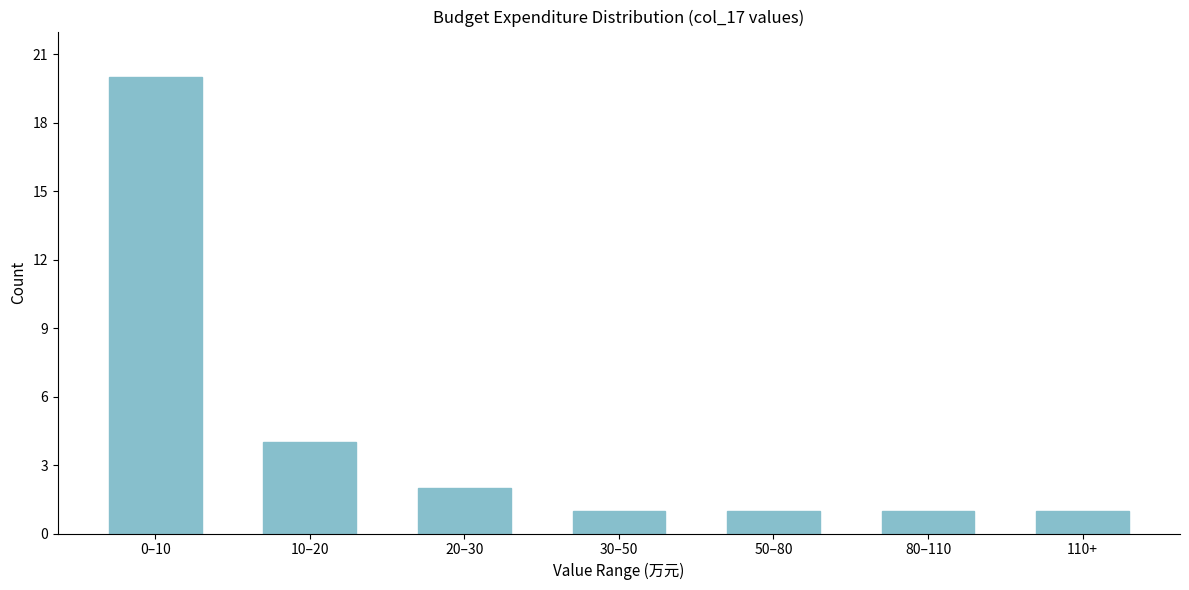

Reading right to left, what are all the values shown in this chart?

110+=1	80–110=1	50–80=1	30–50=1	20–30=2	10–20=4	0–10=20